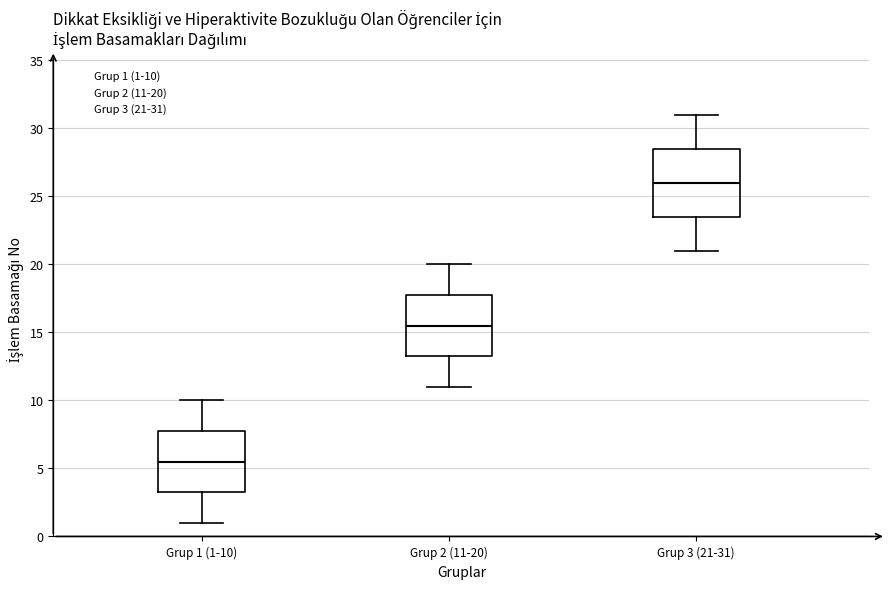

Which box has the lowest median line?

Grup 1 (1-10)